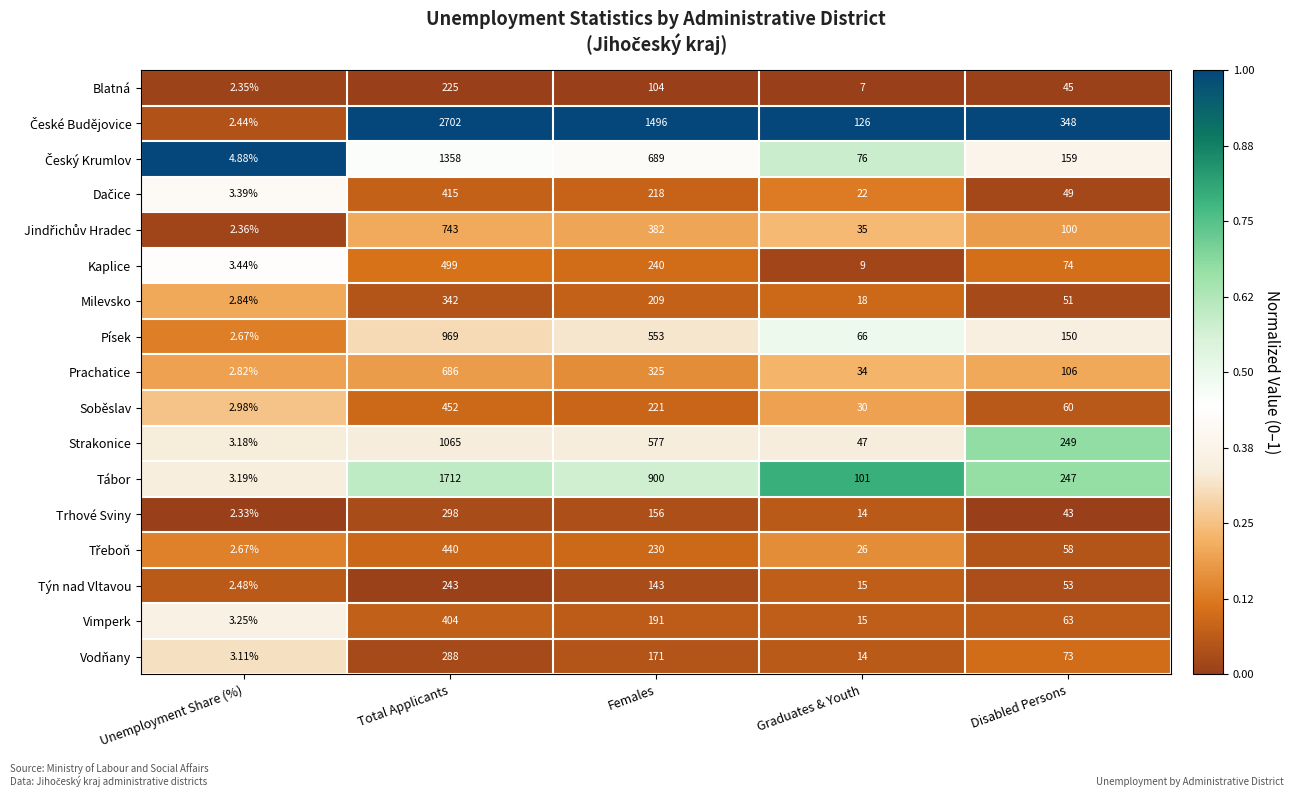

List the labels in order of Písek value, smallest first.

Unemployment Share (%), Graduates & Youth, Disabled Persons, Females, Total Applicants